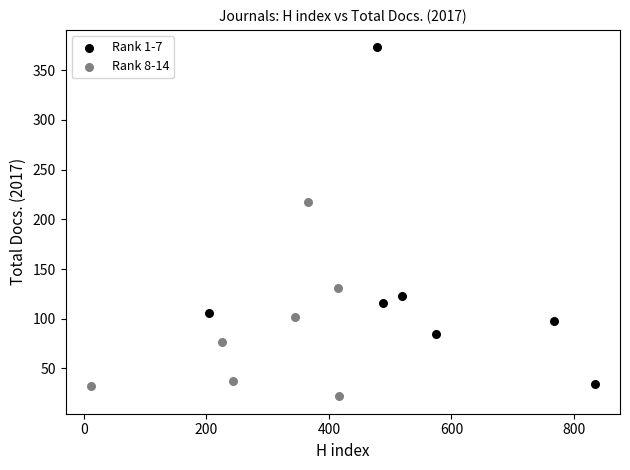

Which series has the largest Y range (max minus min)?

Rank 1-7